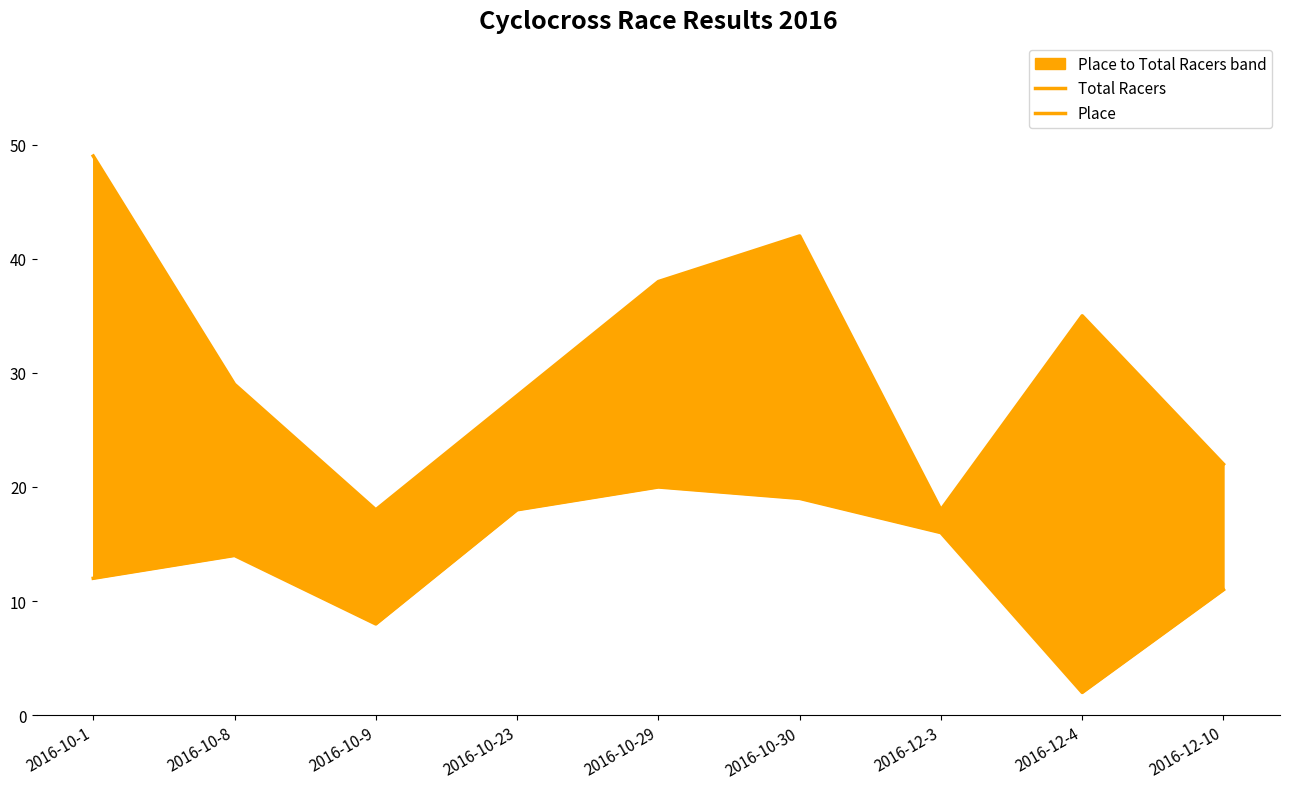

At which label is Place closest to 11?

2016-12-10